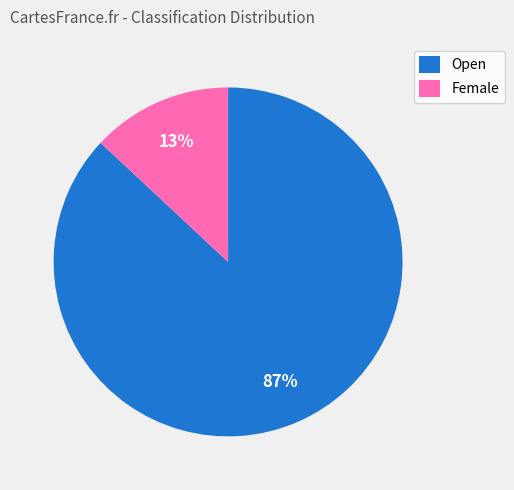

To the nearest percent, what is the difference between the largest and smallest slice percentages?

74%